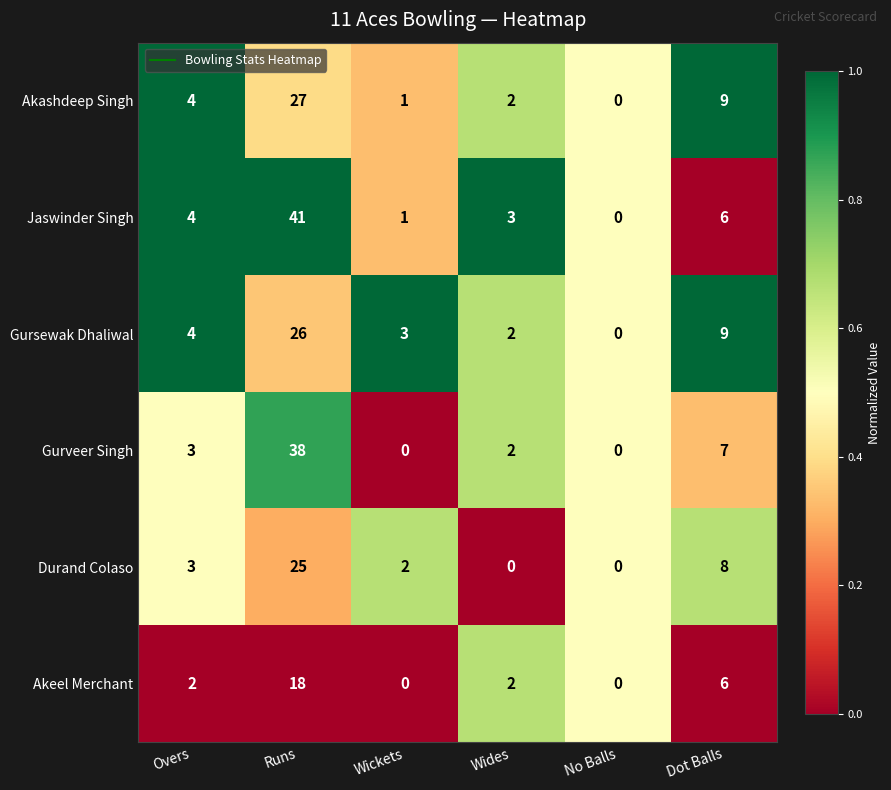

True or false: Akeel Merchant has a value of 2 at Wides.

True